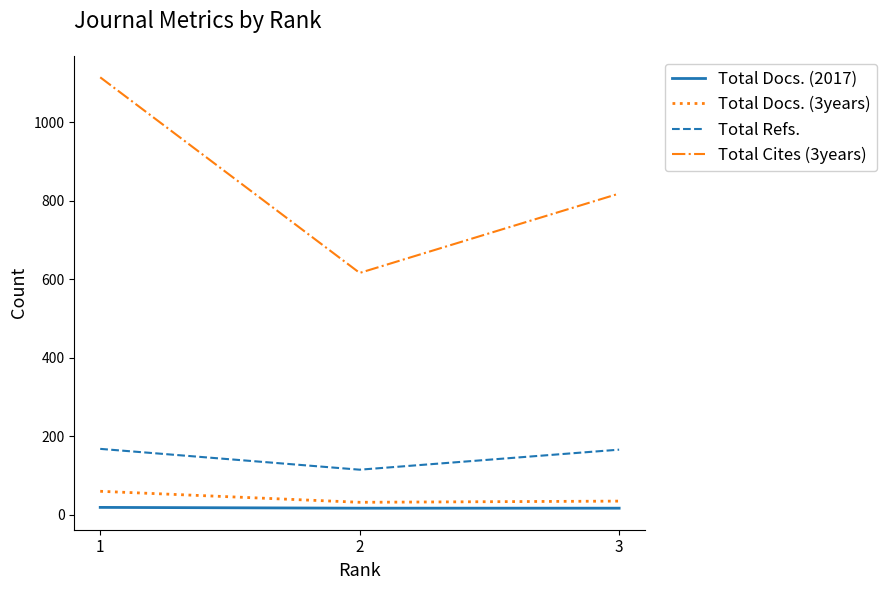

What are all the series names shown in the legend?

Total Docs. (2017), Total Docs. (3years), Total Refs., Total Cites (3years)